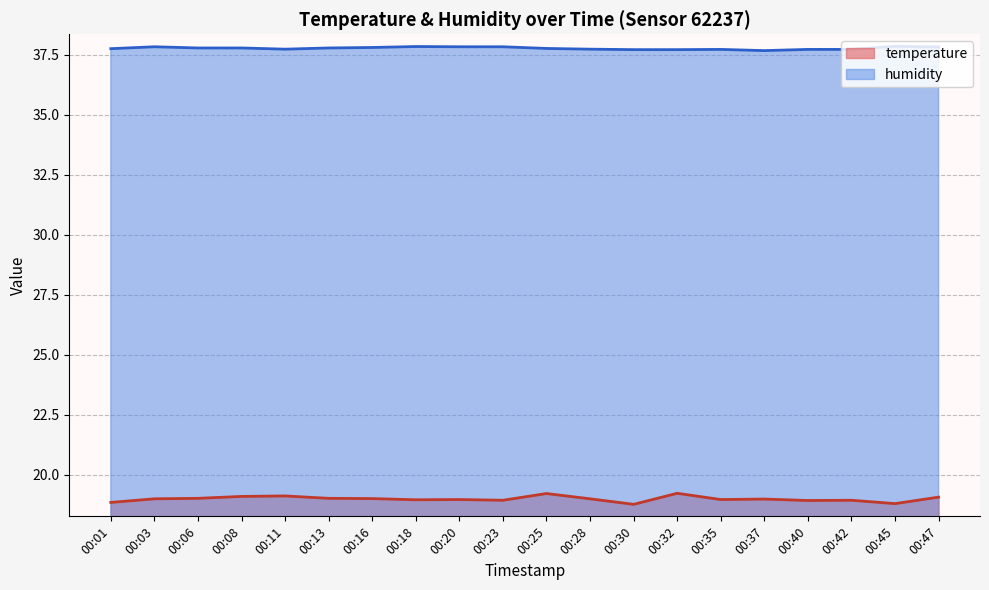

What is the lowest value of the humidity series?

37.7